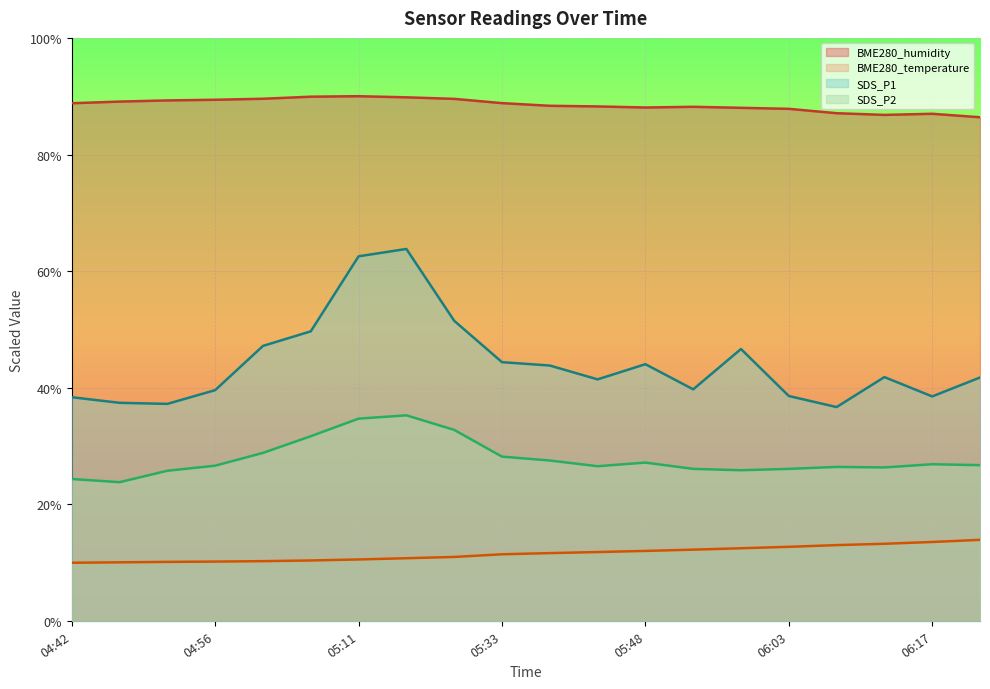

What is the label of the 12th point from the right?

05:21